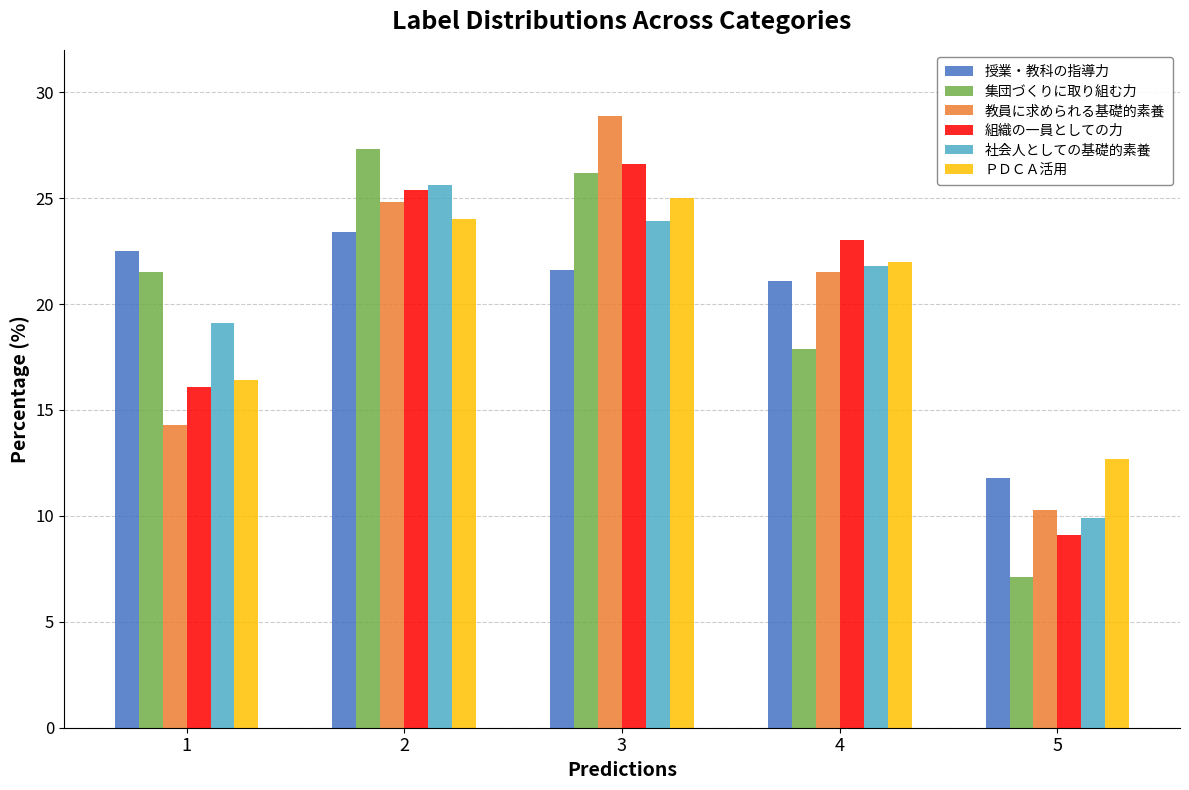

What is the minimum value for ＰＤＣＡ活用?

12.7